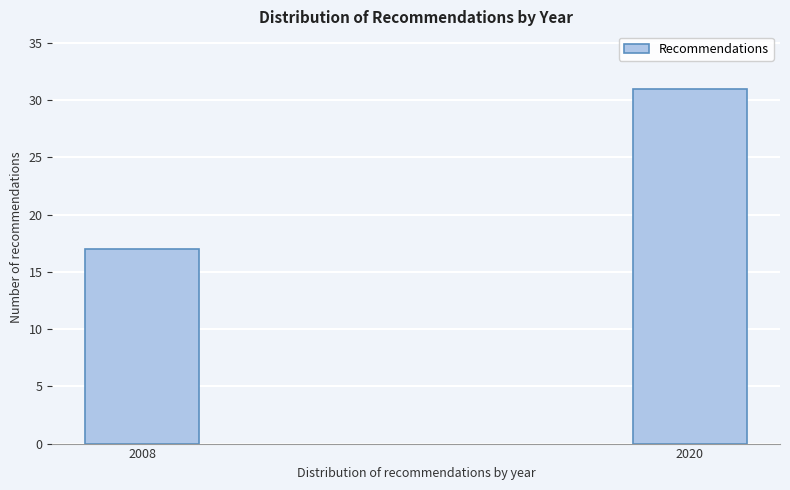

Reading left to right, list all the values displayed in this chart.

17	31